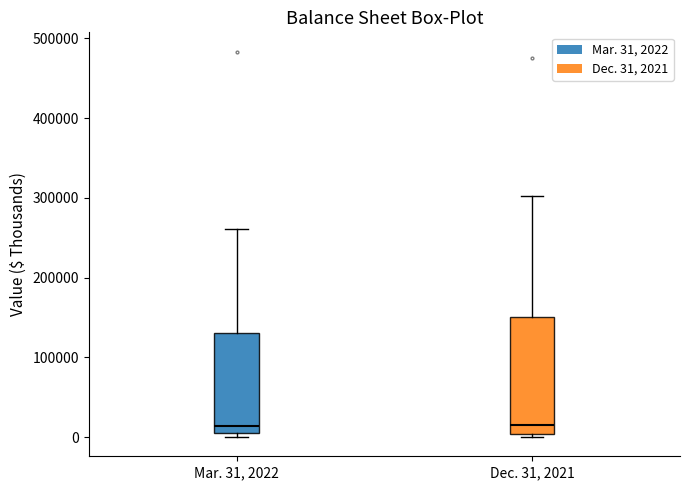

Reading left to right, read every box against the y-axis: the position of its median line, the range the box covers, and the ends of its whiskers. The values are not printed on the chart, so give them approximately, as read against the axis.

Mar. 31, 2022: median 10000 (just above the box's lower edge), box 10000 to 130000, whiskers 0 to 260000
Dec. 31, 2021: median 20000, box 0 to 150000, whiskers 0 (just below the box's lower edge) to 300000